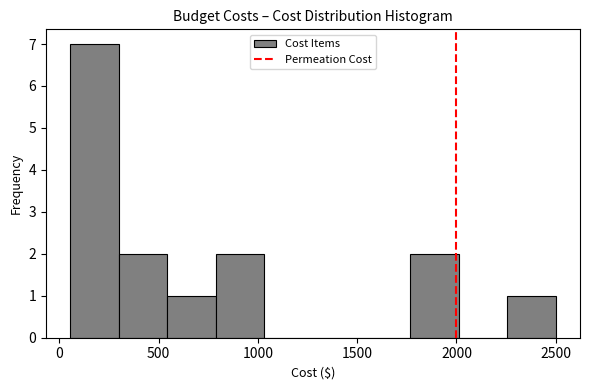

Reading left to right, list every bar in this chart as the range it spans on the x-axis followed by its height. Neither the bar edges nor the heights are printed on the chart, so give them approximately, as read against the axes.

50 to 300: 7
300 to 550: 2
550 to 800: 1
800 to 1050: 2
1050 to 1300: 0
1300 to 1500: 0
1500 to 1750: 0
1750 to 2000: 2
2000 to 2250: 0
2250 to 2500: 1